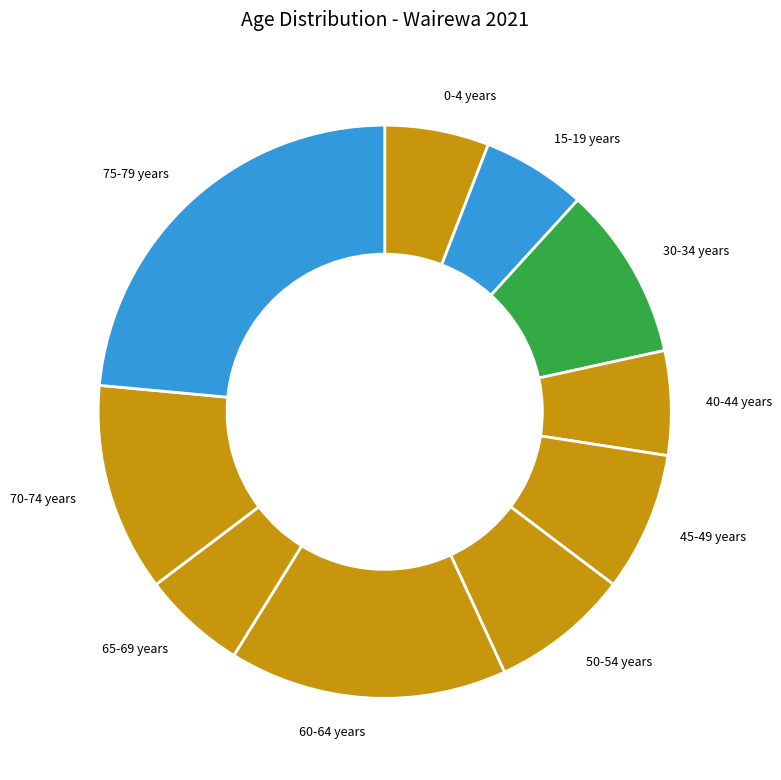

Is the sum of 30-34 years and 65-69 years greater than half?

No